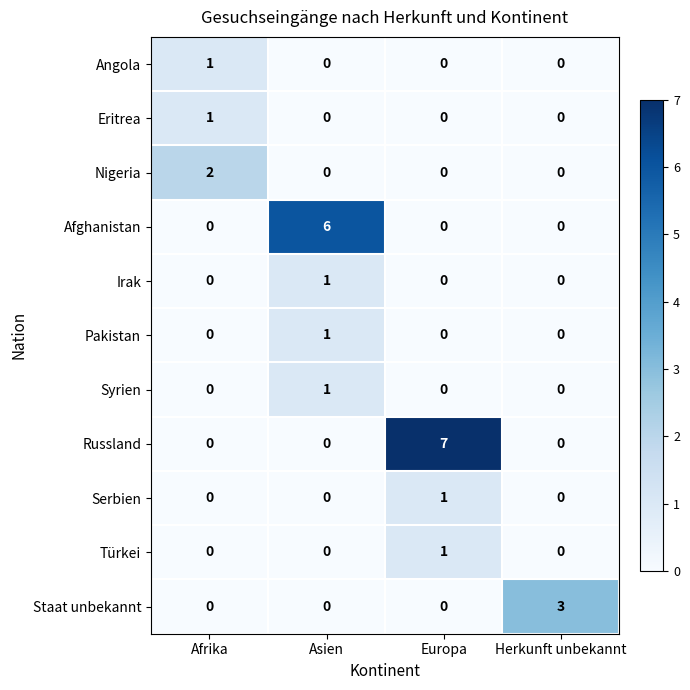

True or false: Syrien has a value of 0 at Herkunft unbekannt.

True